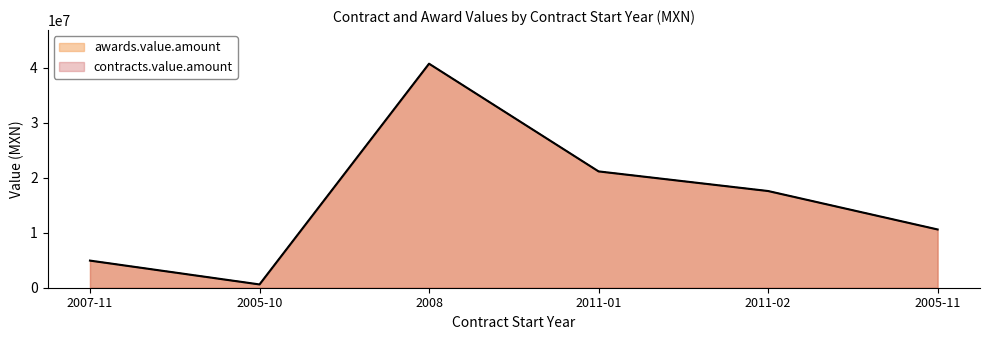

How many data points in awards.value.amount are less than 17592528?

3